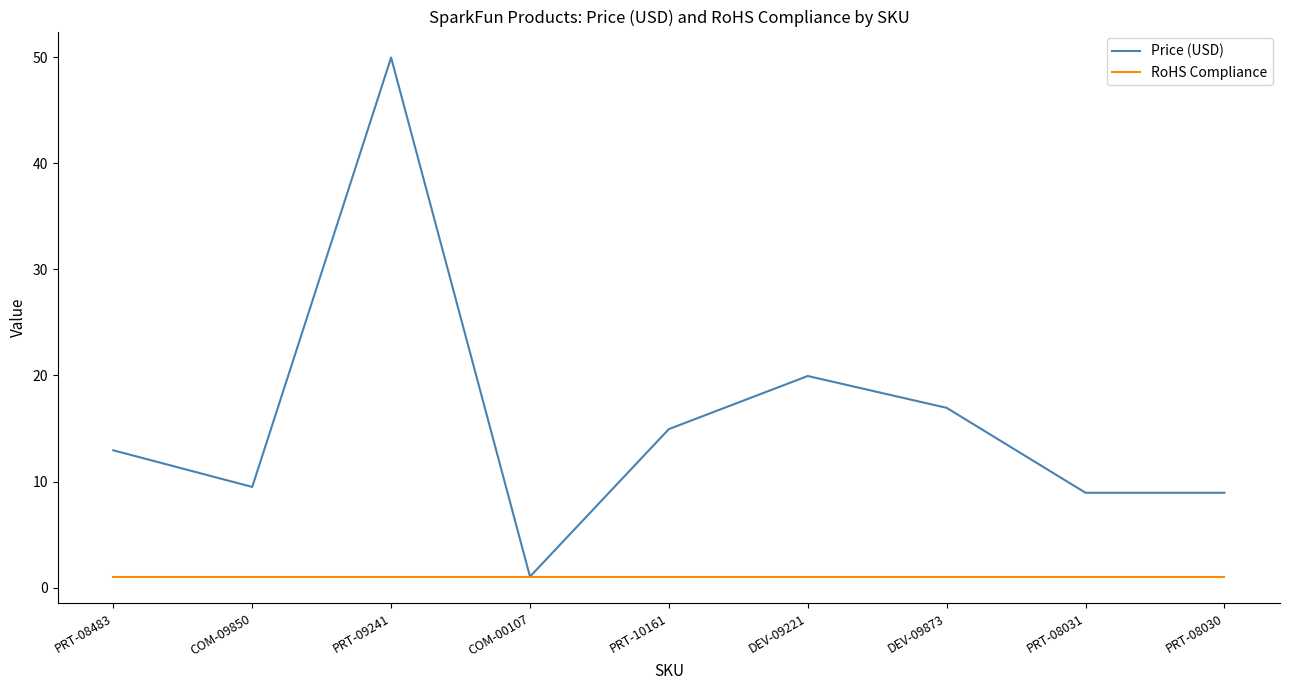

Rank the series by their maximum value, from lowest to highest.

RoHS Compliance, Price (USD)